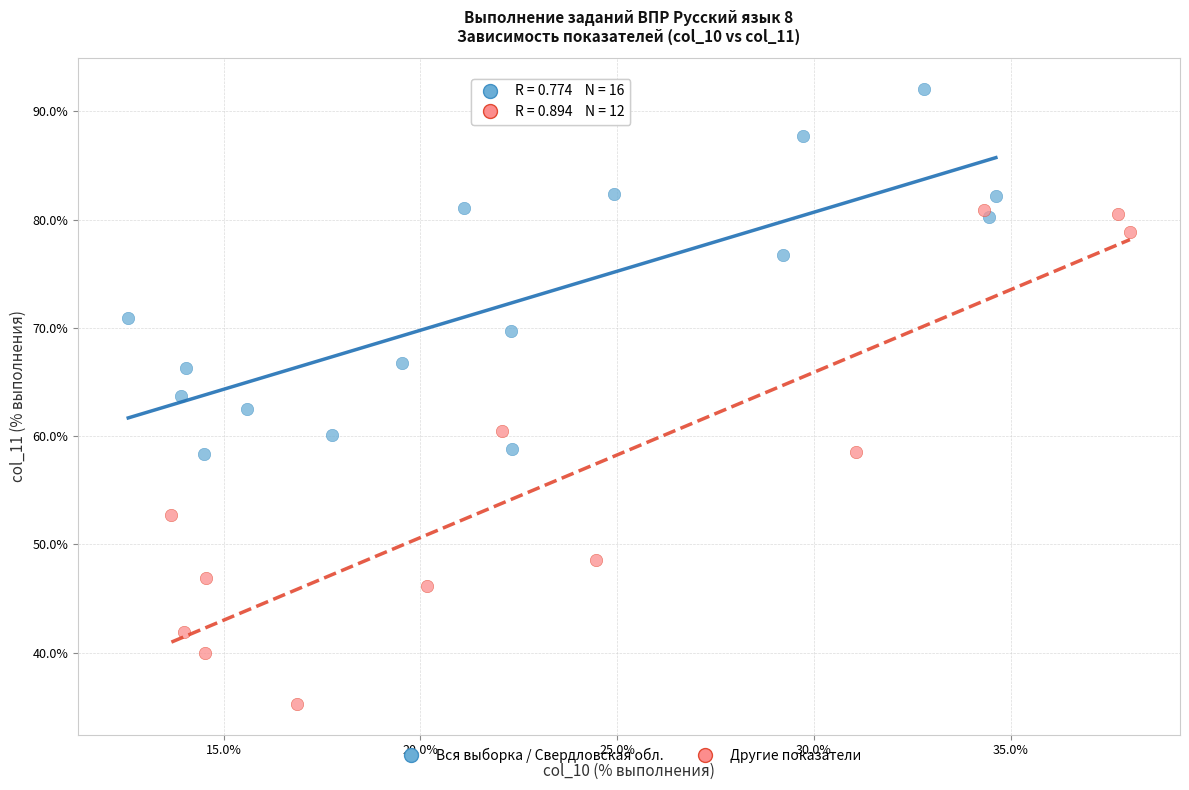

Which series reaches the minimum Y coordinate?

Другие показатели